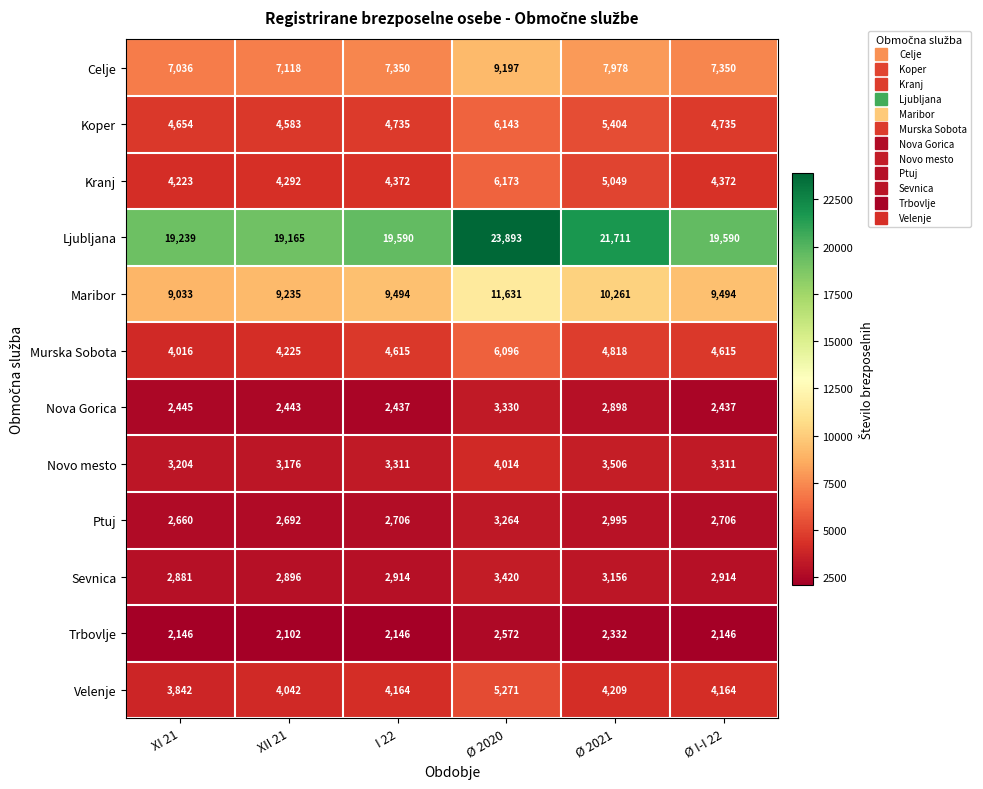

The value of Kranj at I 22 is 6179. True or false?

False